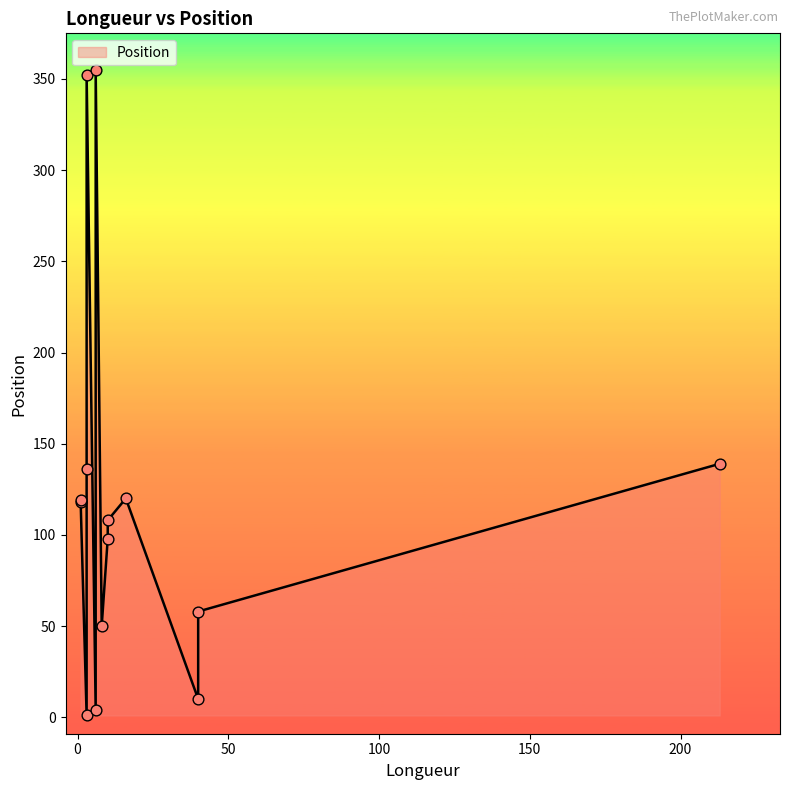

What is the change in value from 3 to 3?

+135